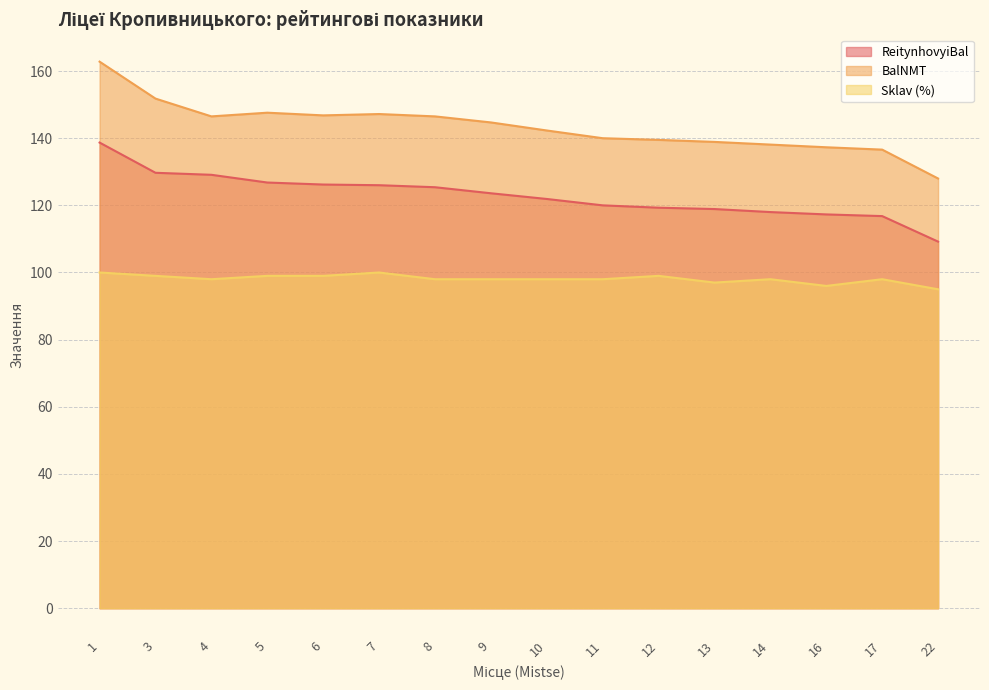

Which series has the largest range (max minus min)?

BalNMT